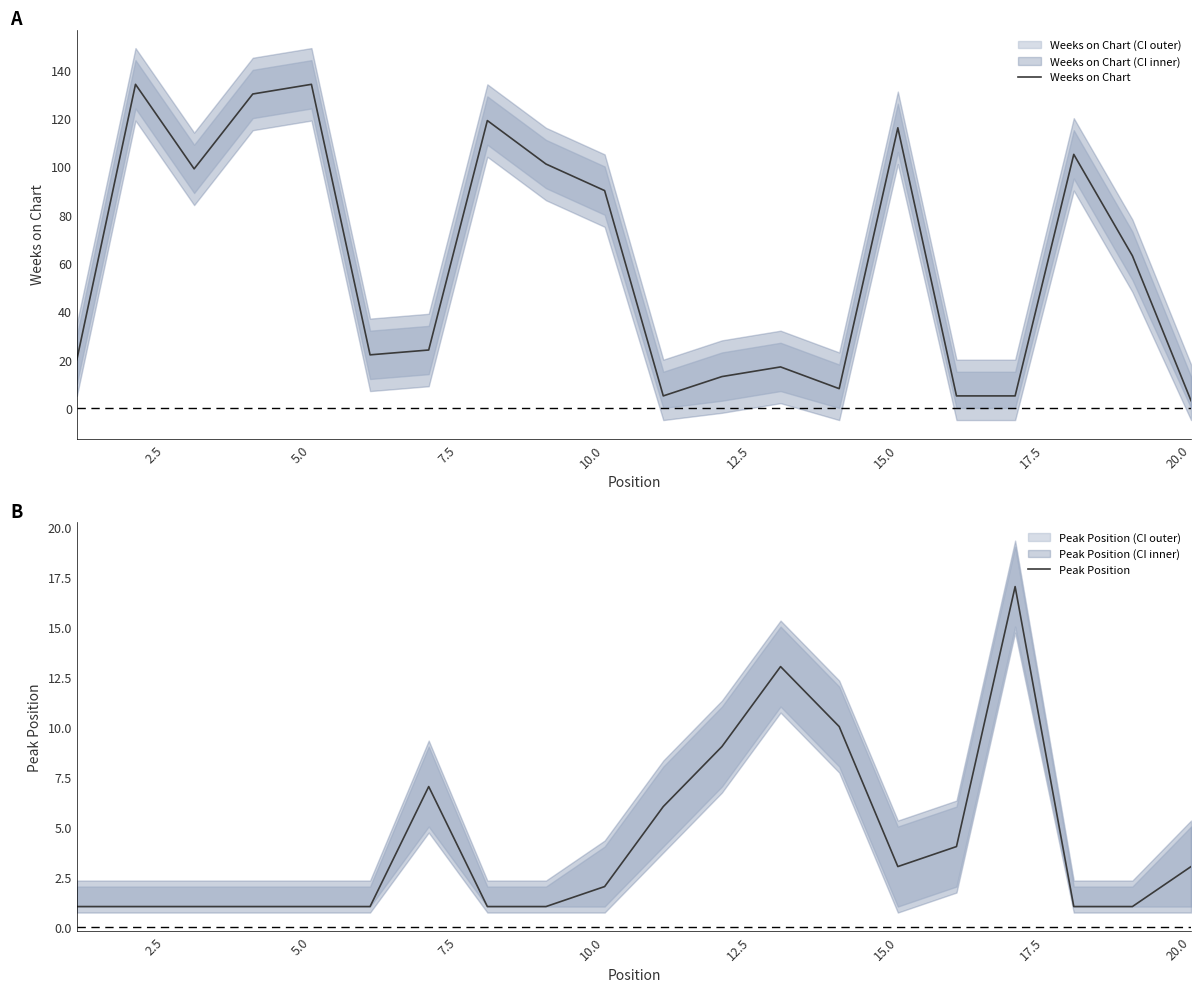

Is this an area chart (filled region under the line)?

No